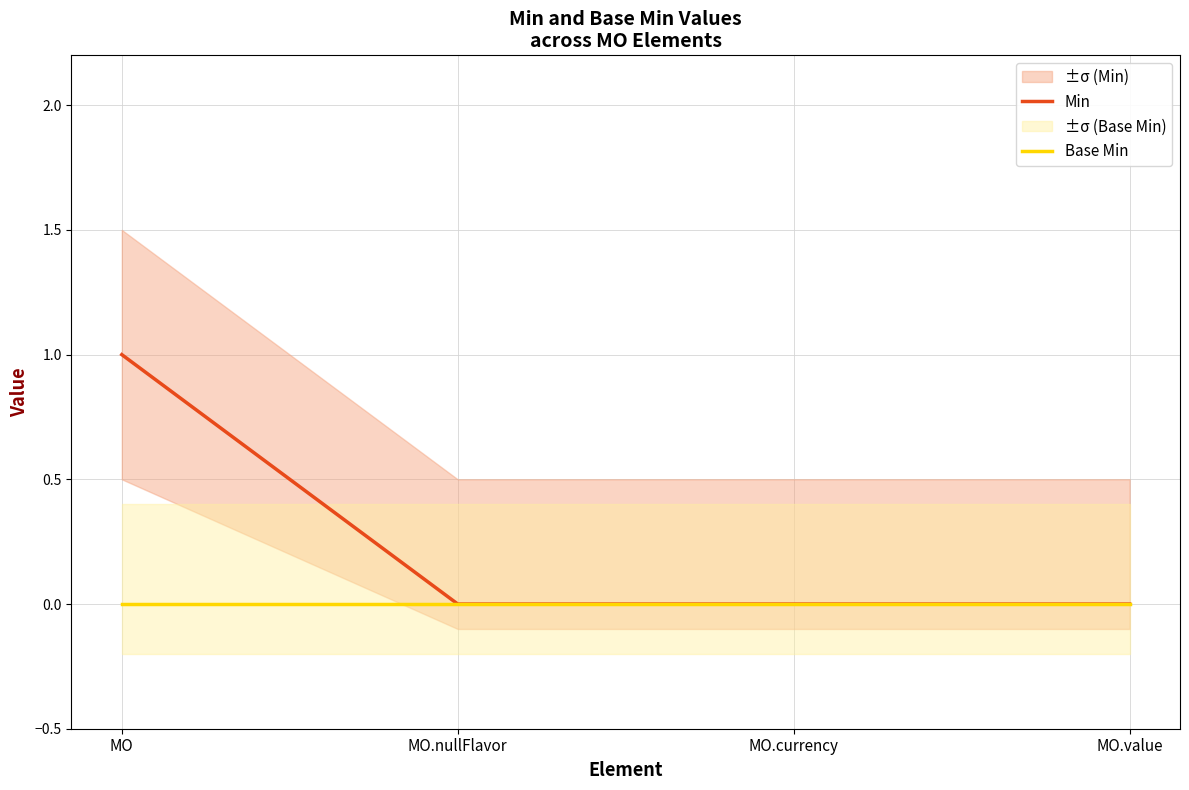

The value of Min at MO.currency is 1. True or false?

False